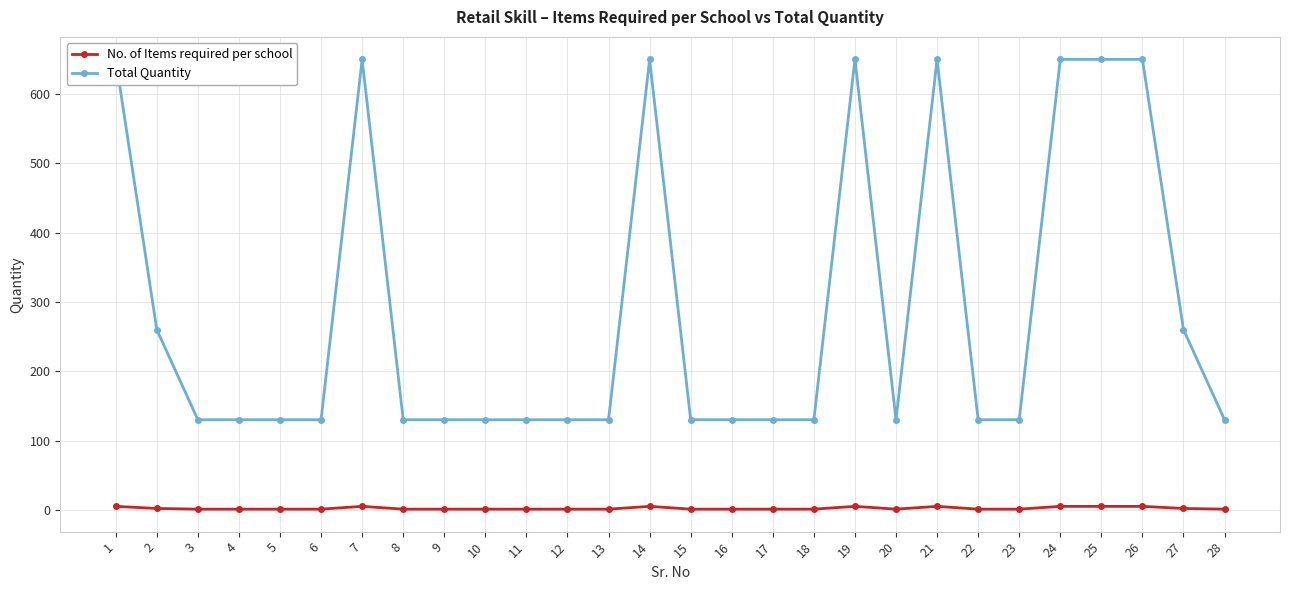

At 20, list the series in order from largest to smallest.

Total Quantity, No. of Items required per school